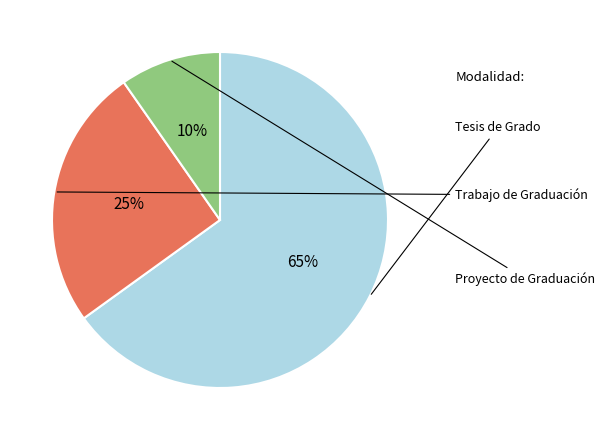

To the nearest percent, what percentage of the pie is Trabajo de Graduación?

25%